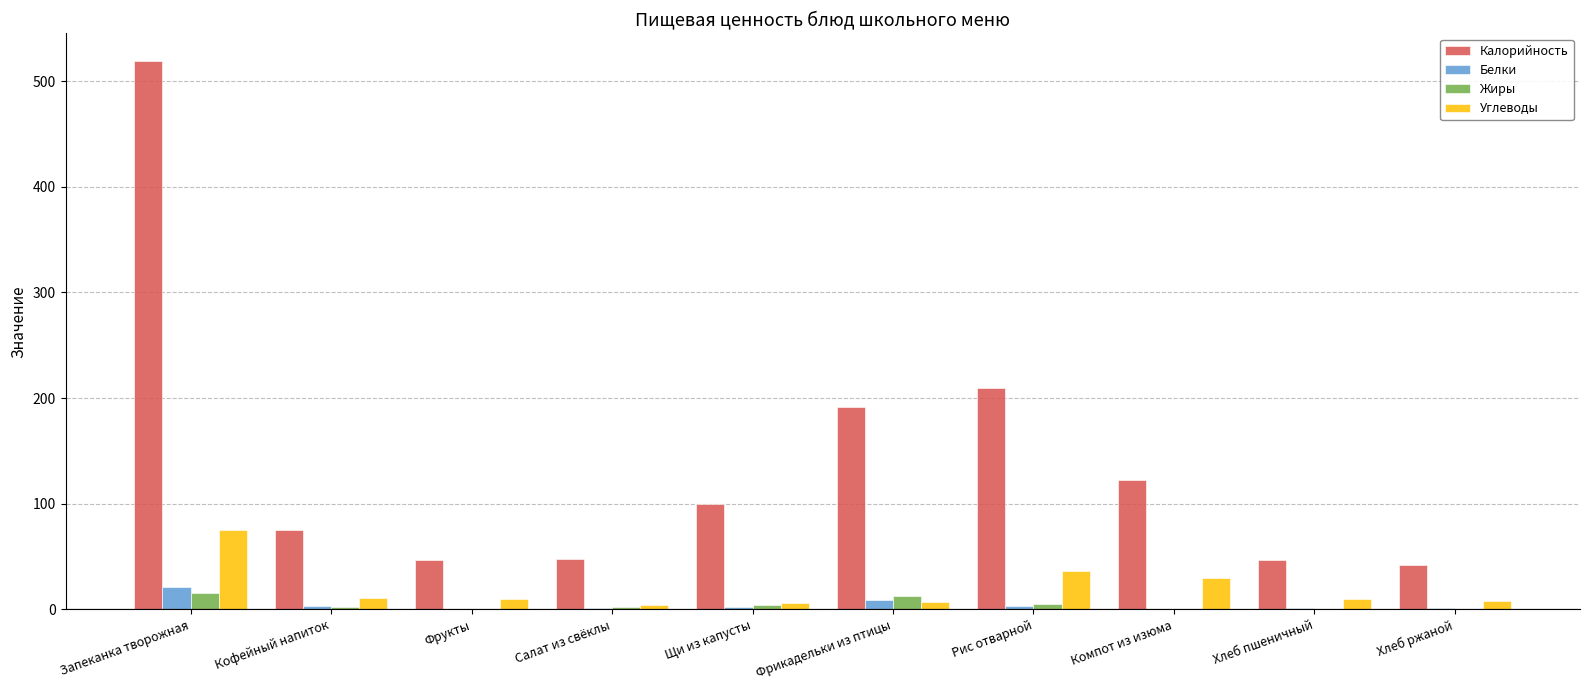

Which category has the highest value in the Белки series?

Запеканка творожная